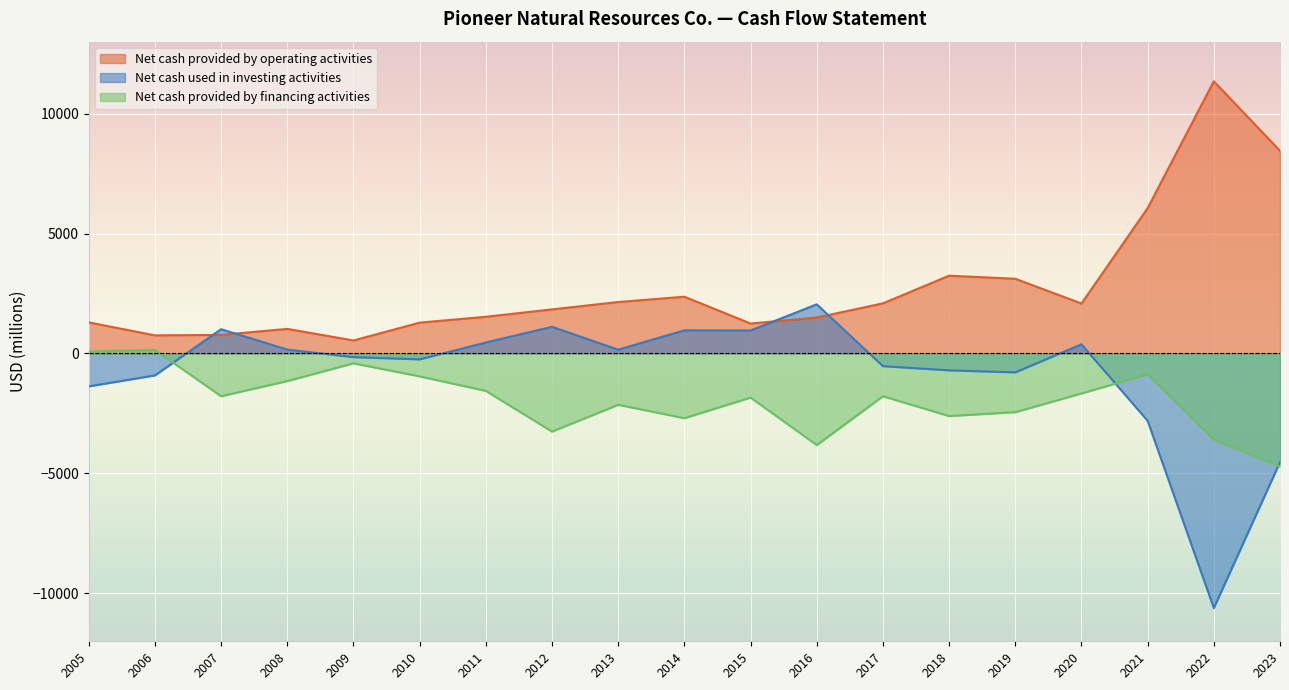

What is the value of the Net cash provided by operating activities point at the 9th from the left?

2145